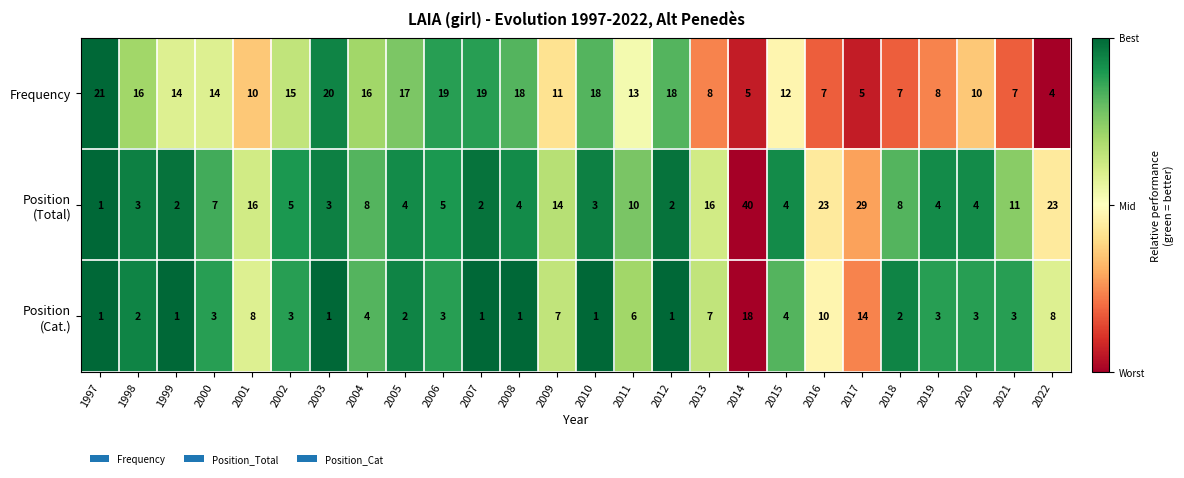

Is it true that Frequency equals 4 at 2009?

False